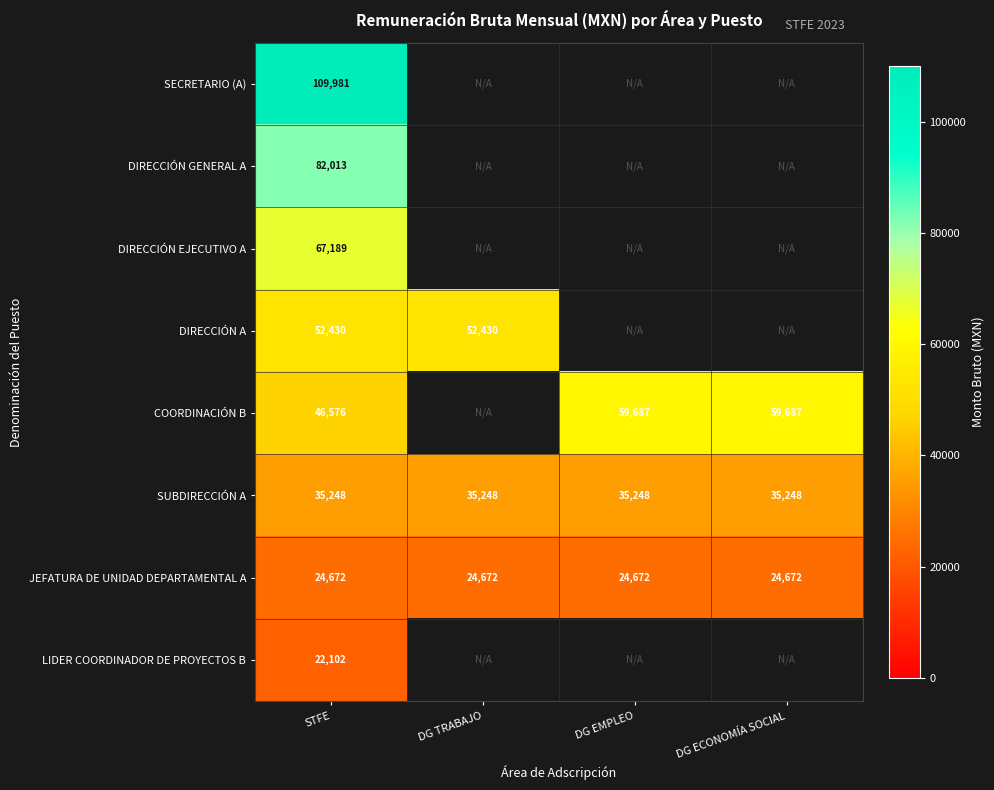

What is the sum of all SUBDIRECCIÓN A values?

140992